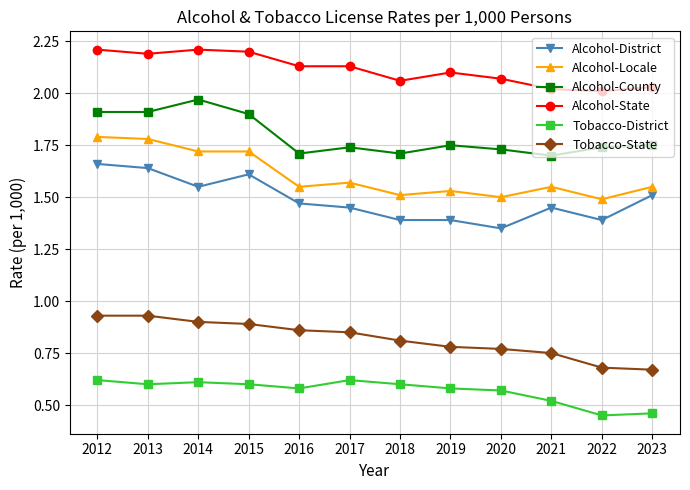

Which series changed the most between 2013 and 2020?

Alcohol-District